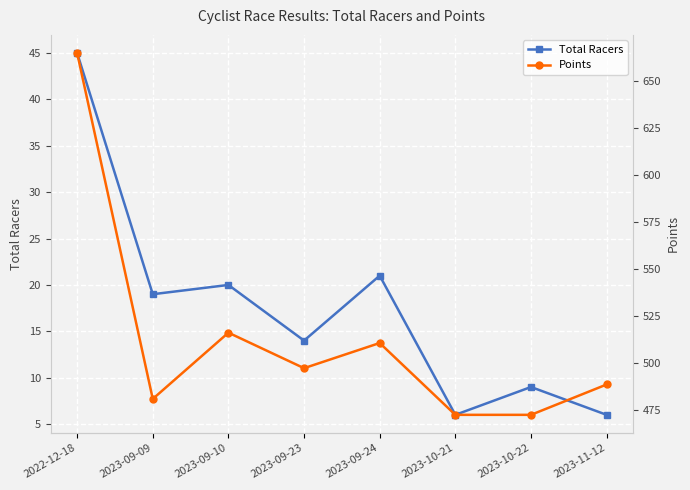

What is the difference between the second highest and second lowest values in the Total Racers series?

15